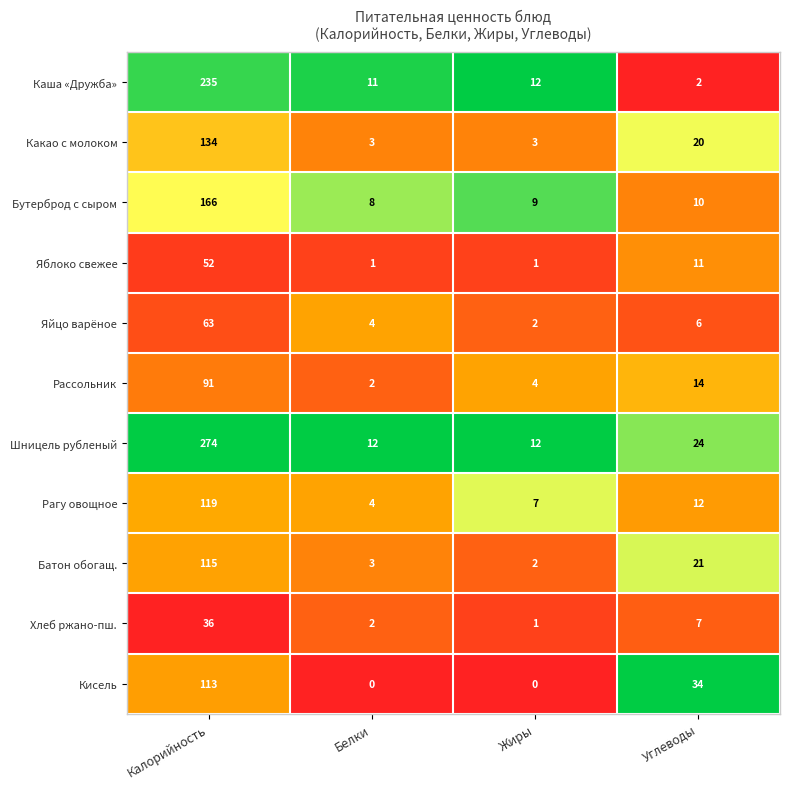

What is the difference between the highest and lowest values at Белки?

12